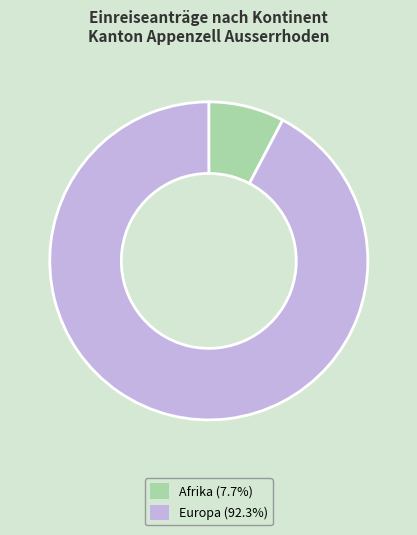

What is the ratio of the value at Europa (92.3%) to the value at Afrika (7.7%)?

12.0